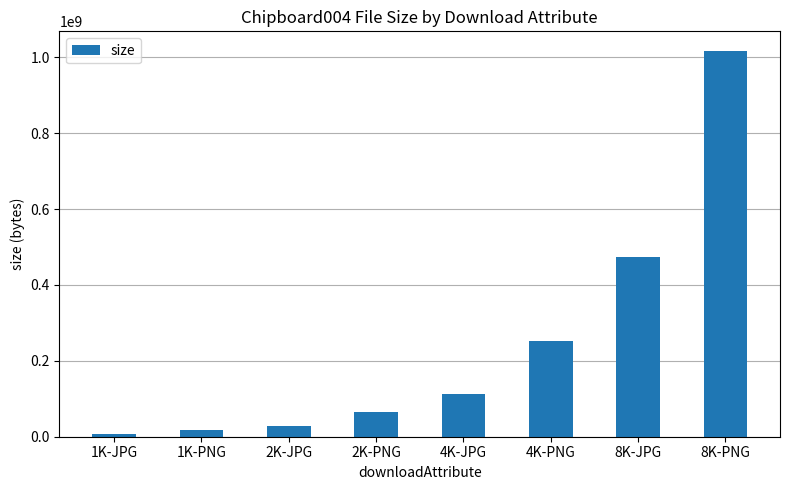

Which label corresponds to the largest value in the chart?

8K-PNG